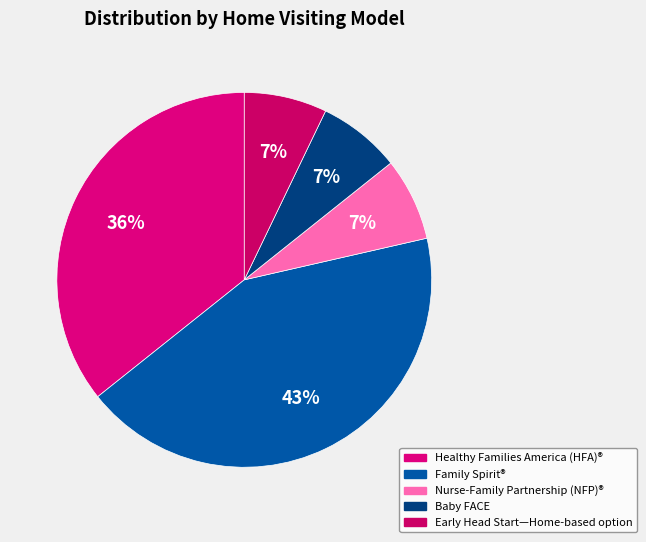

To the nearest percent, what is the average slice percentage?

20%